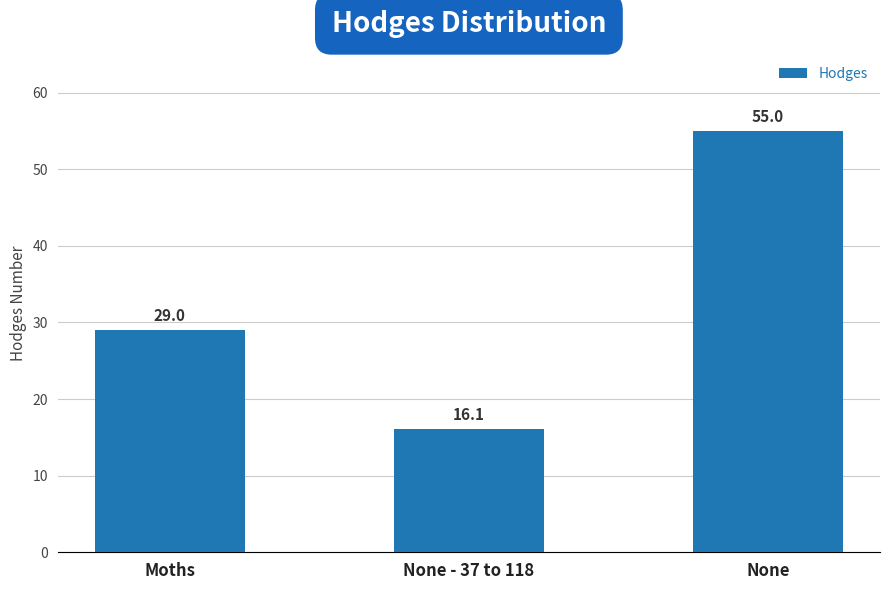

What is the label of the 2nd bar from the left?

None - 37 to 118